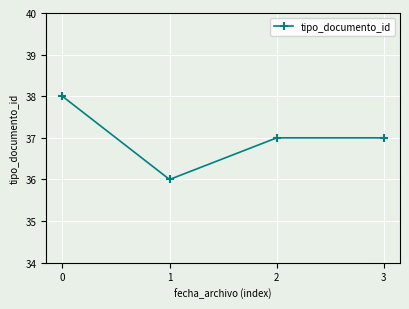

What is the ratio of the value at 1 to the value at 0?

0.9